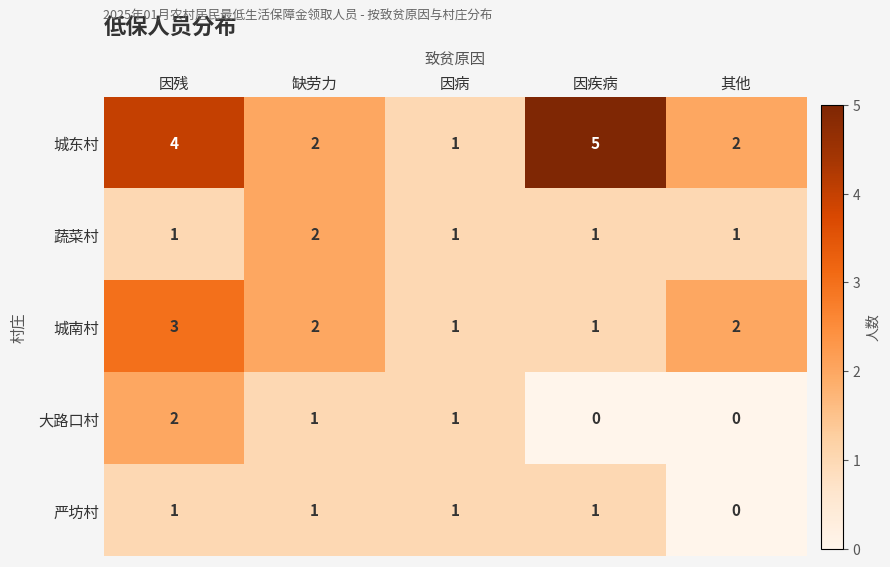

The 蔬菜村 series shows 1 at 缺劳力. True or false?

False